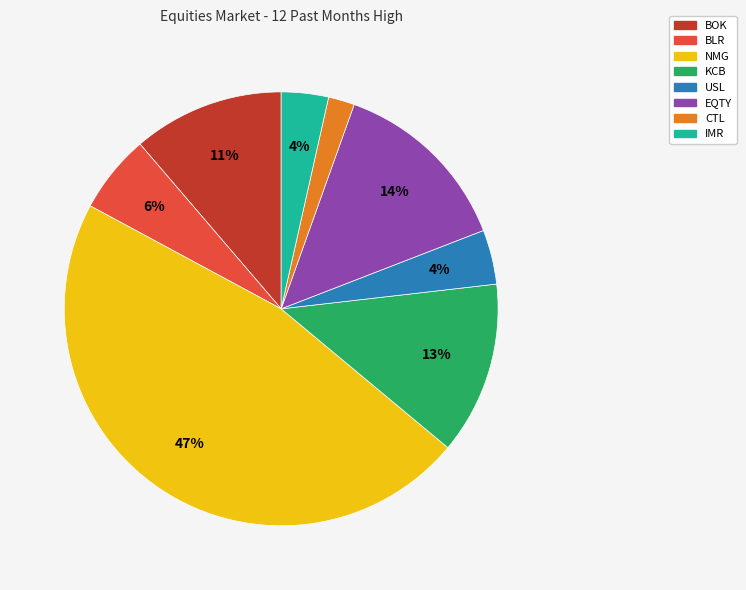

To the nearest percent, what portion does IMR represent?

4%